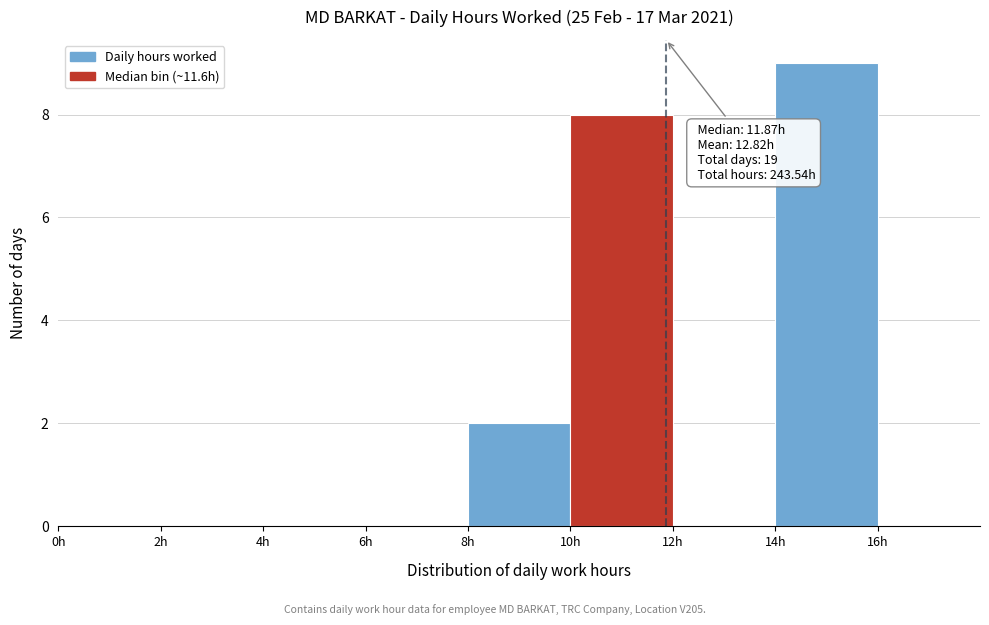

Over which range of the x-axis is the bar tallest?

14 to 16